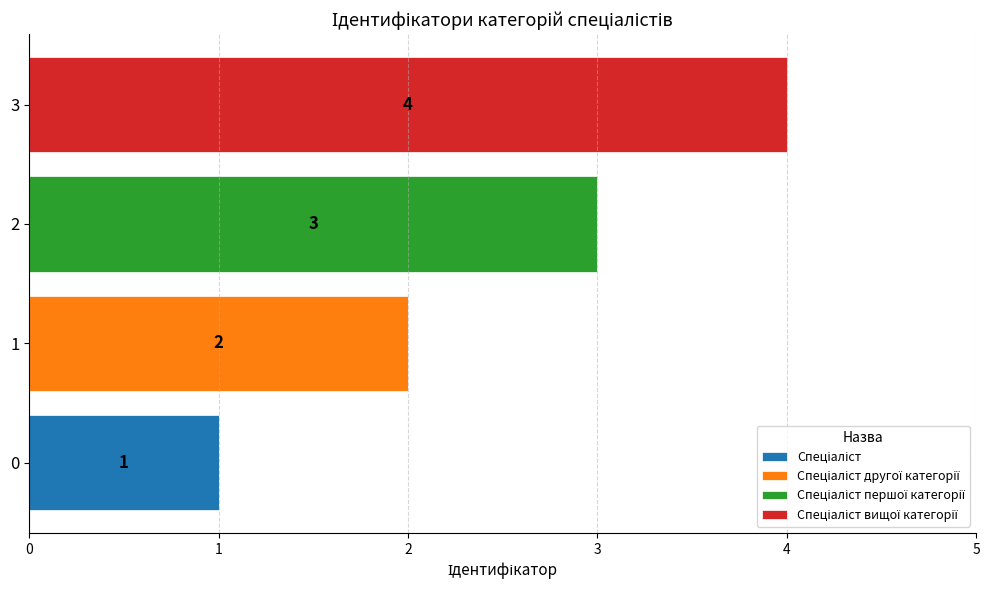

At which category is the sum across all series the highest?

3